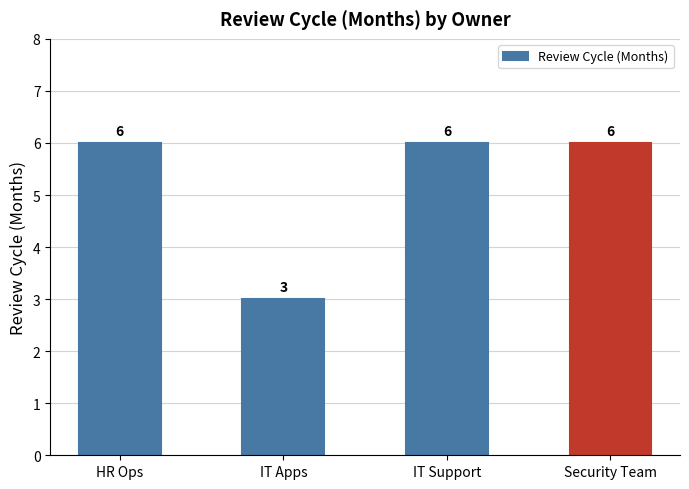

At which category does the chart reach its minimum across all series?

IT Apps